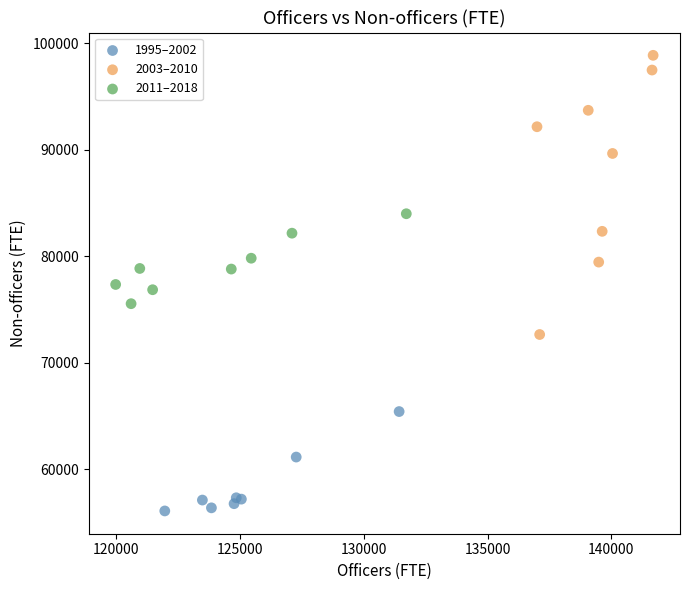

What are all the series names shown in the legend?

1995–2002, 2003–2010, 2011–2018